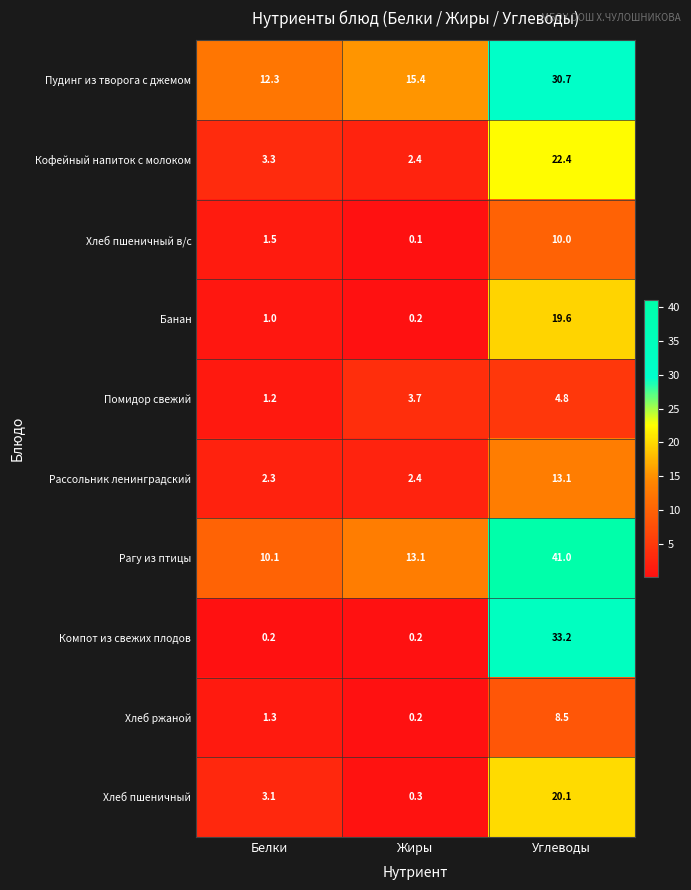

Which label corresponds to the largest value in the chart?

Углеводы